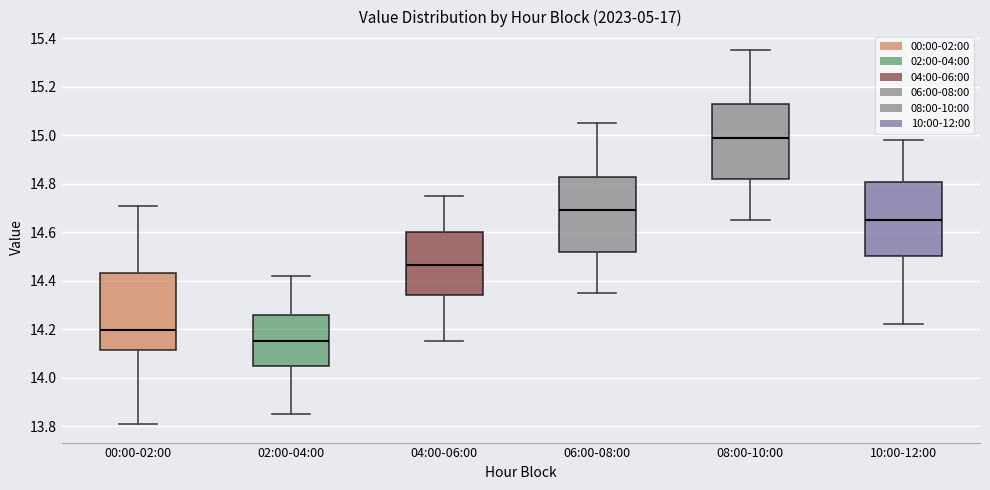

Where is the upper edge of the box for 08:00-10:00 on the y-axis? The values are not printed on the chart, so give them approximately, as read against the axis.

15.12